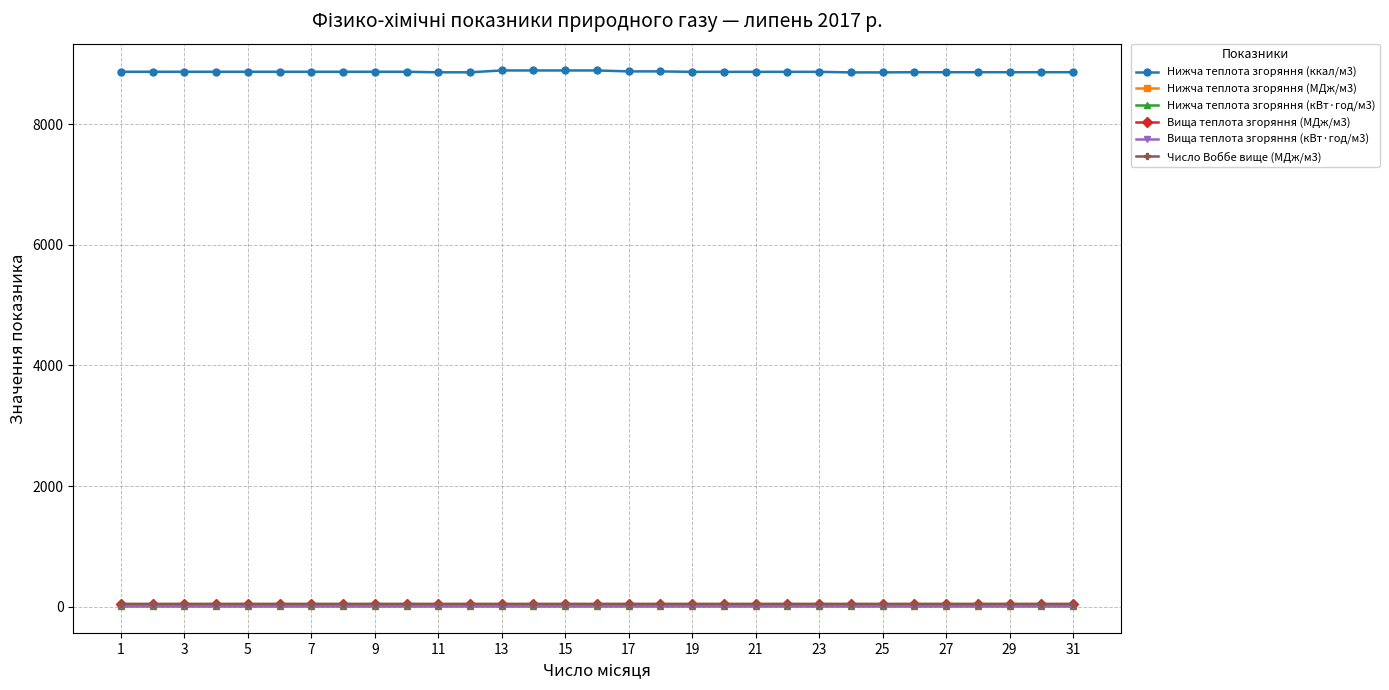

What are all the series names shown in the legend?

Нижча теплота згоряння (ккал/м3), Нижча теплота згоряння (МДж/м3), Нижча теплота згоряння (кВт·год/м3), Вища теплота згоряння (МДж/м3), Вища теплота згоряння (кВт·год/м3), Число Воббе вище (МДж/м3)